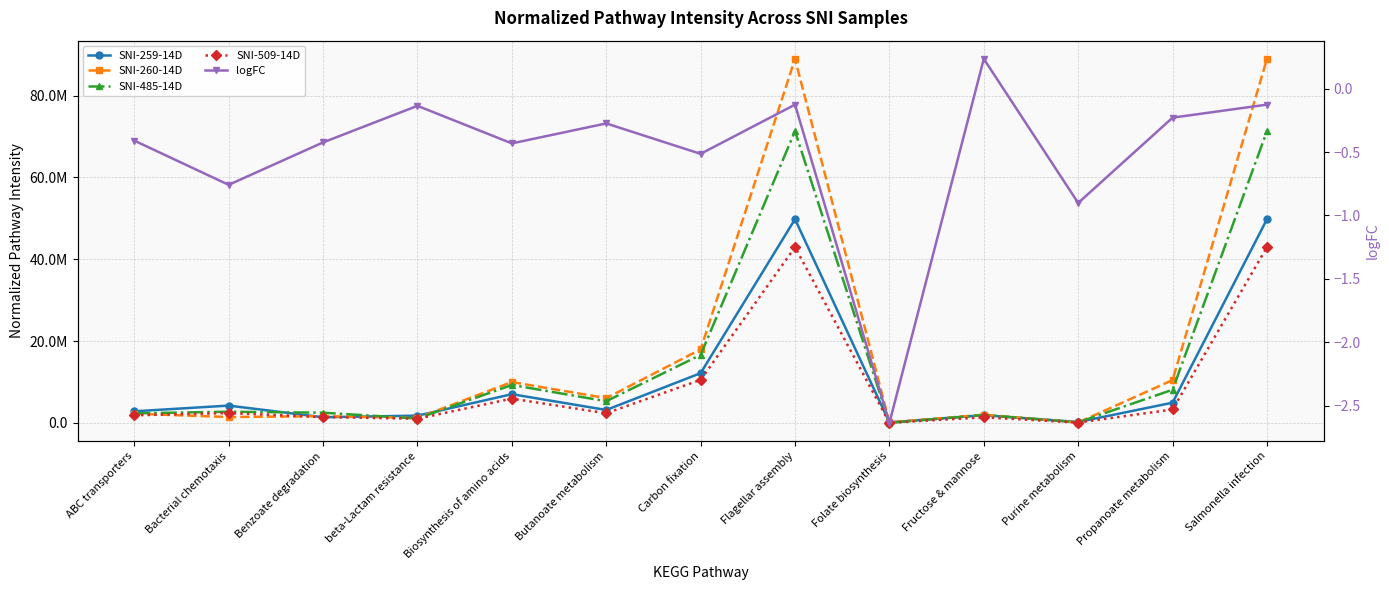

How many values in the SNI-259-14D series exceed 3179011?

7